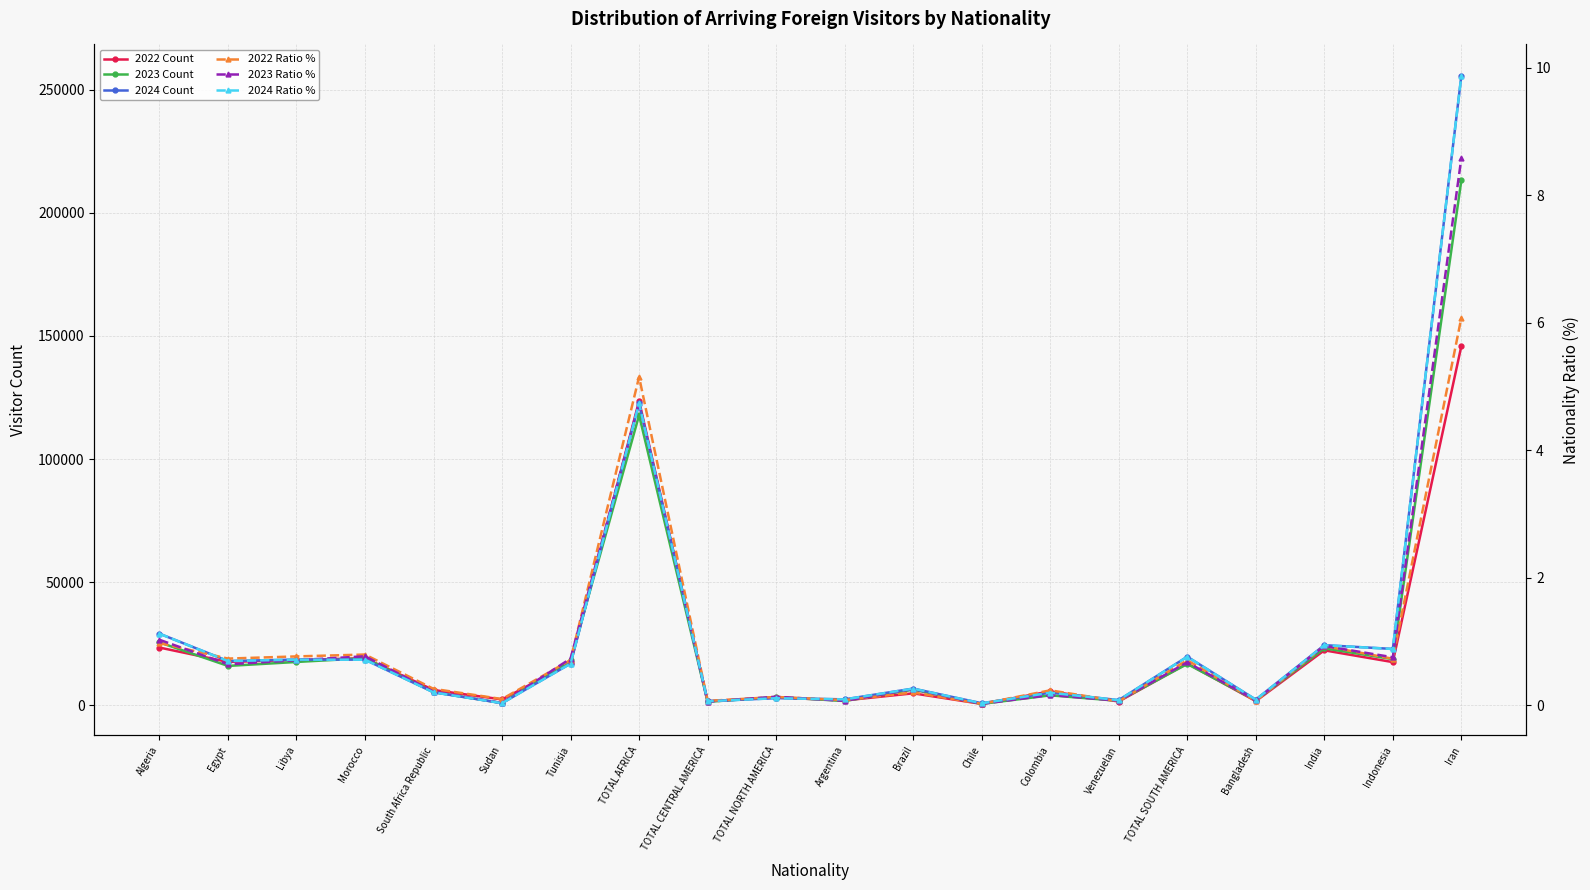

Rank the categories by 2023 Ratio % value from lowest to highest.

Chile, Sudan, TOTAL CENTRAL AMERICA, Argentina, Venezuelan, Bangladesh, TOTAL NORTH AMERICA, Colombia, South Africa Republic, Brazil, Egypt, TOTAL SOUTH AMERICA, Libya, Tunisia, Indonesia, Morocco, India, Algeria, TOTAL AFRICA, Iran